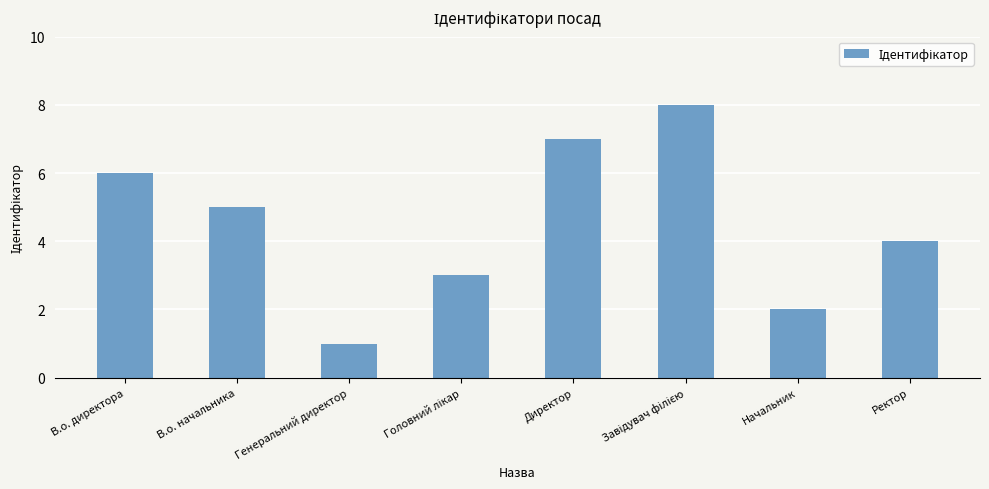

What is the greatest value displayed?

8